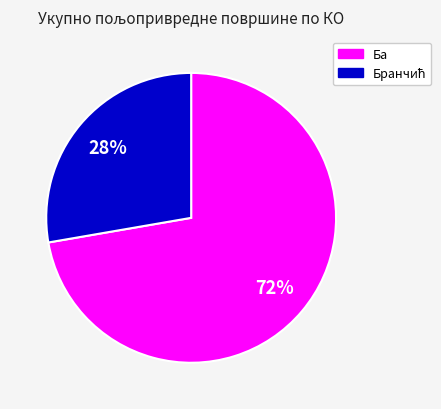

Which slice is the largest?

Ба